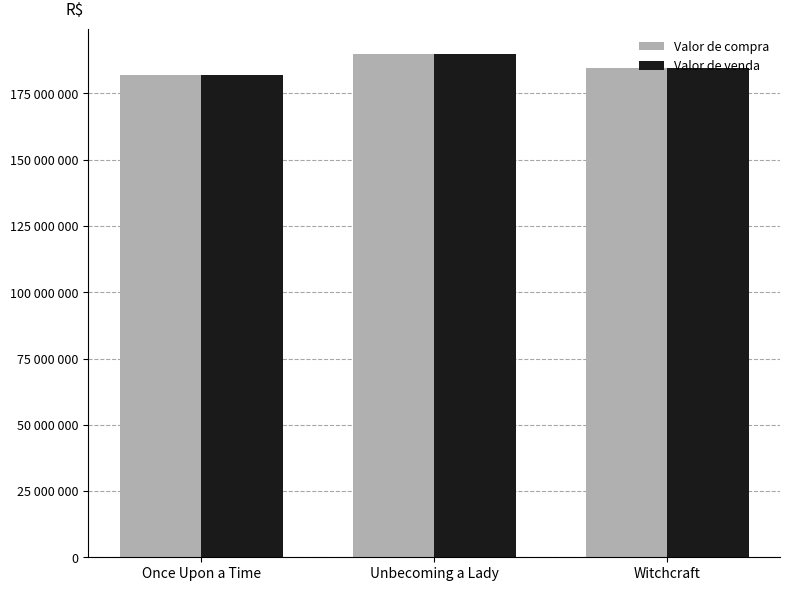

Does the chart contain any negative values?

No